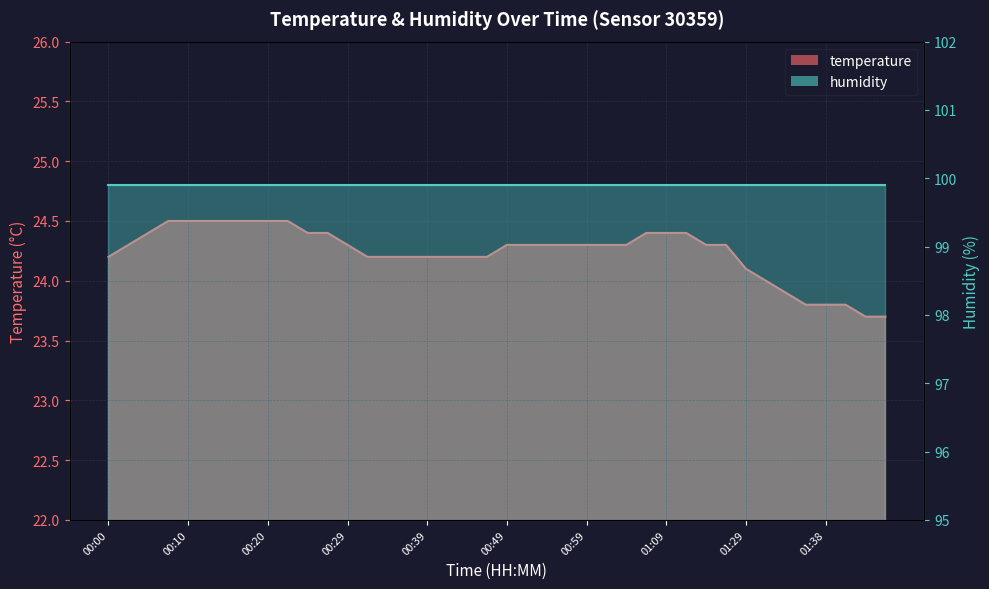

What is the label of the 9th point from the left?

00:20